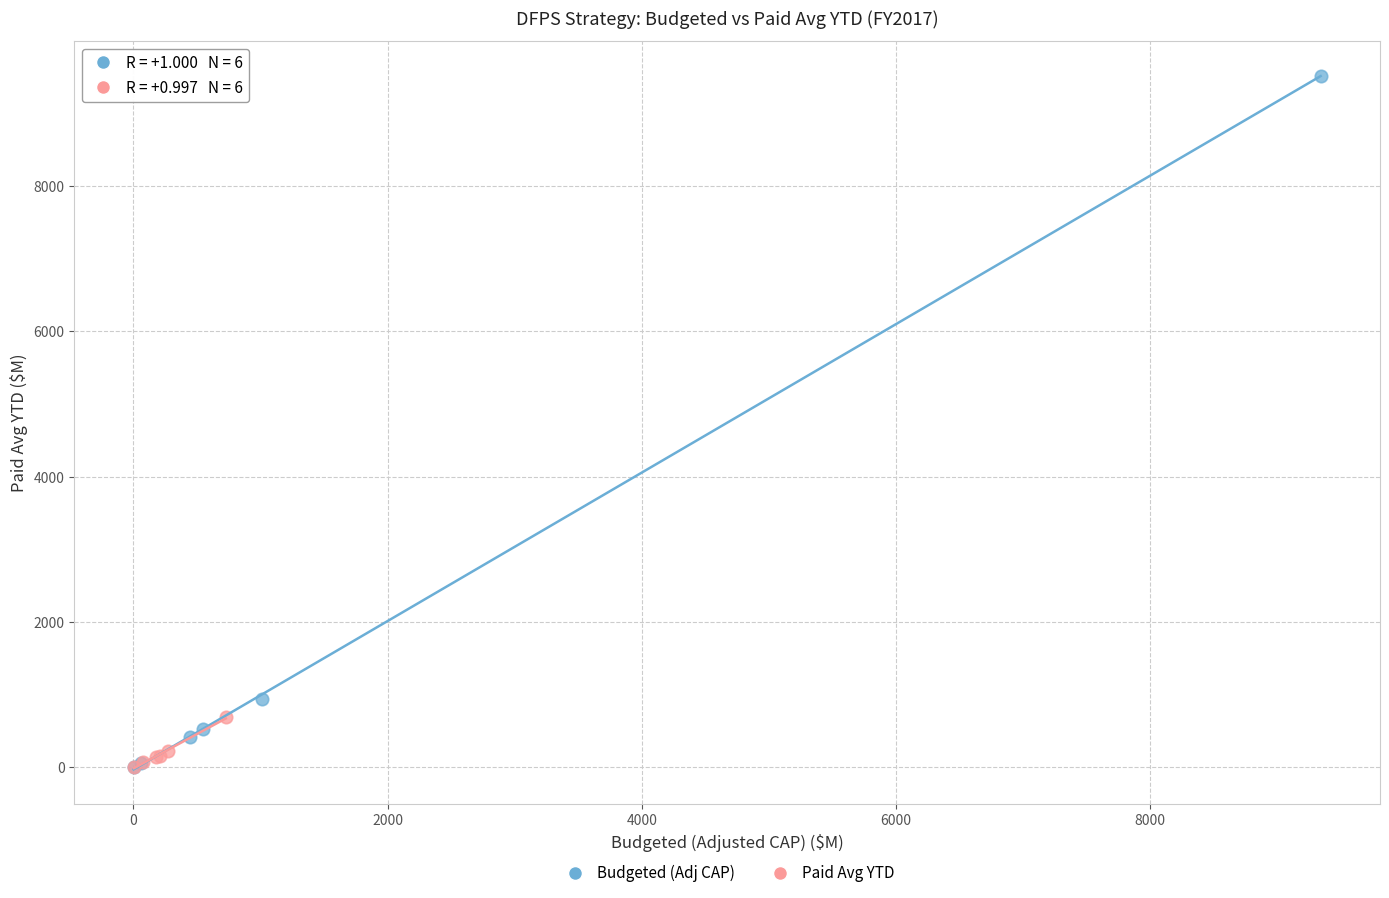

Which series has the largest Y range (max minus min)?

Budgeted (Adj CAP)